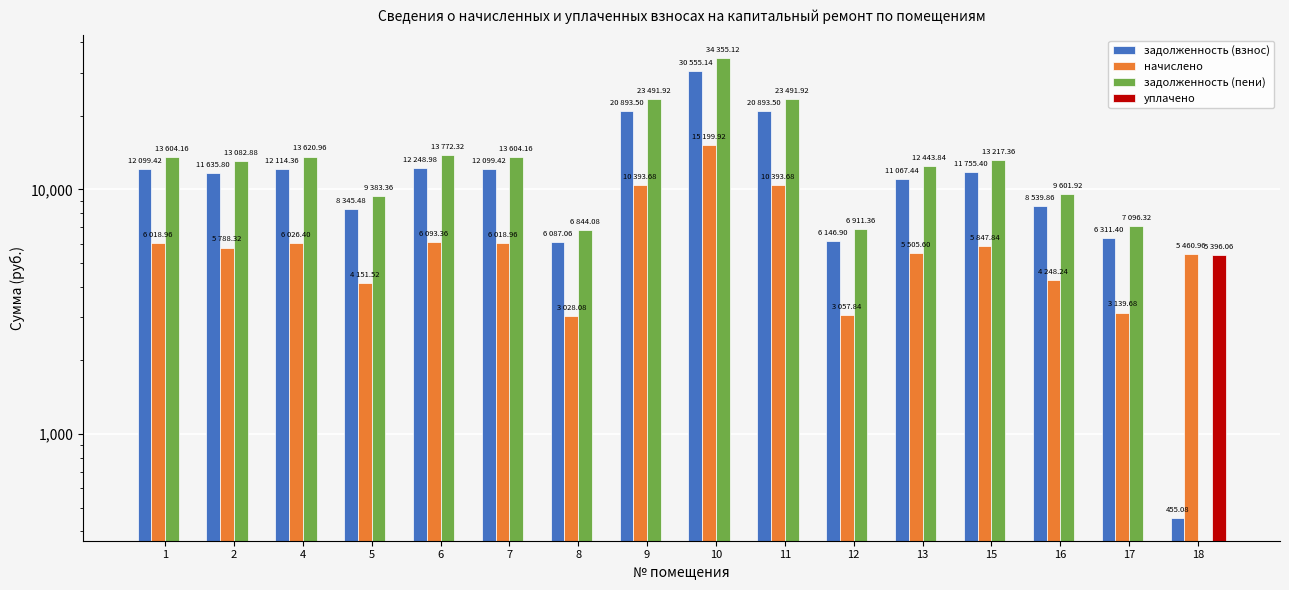

At how many categories does at least one series exceed 31390?

1